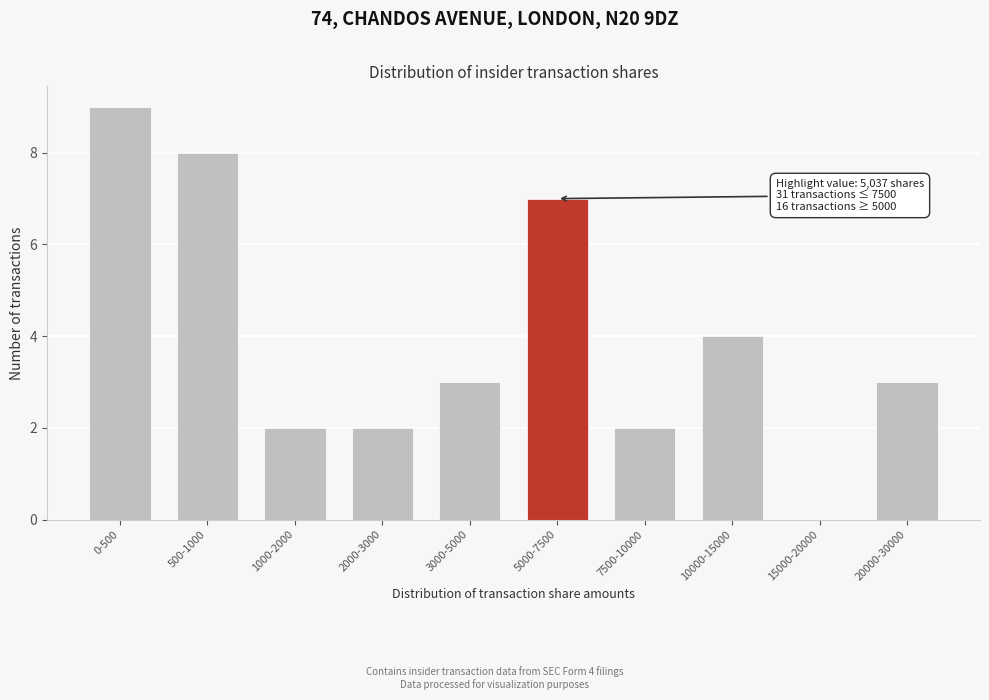

Reading left to right, what are all the values shown in this chart?

0-500=9	500-1000=8	1000-2000=2	2000-3000=2	3000-5000=3	5000-7500=7	7500-10000=2	10000-15000=4	15000-20000=0	20000-30000=3